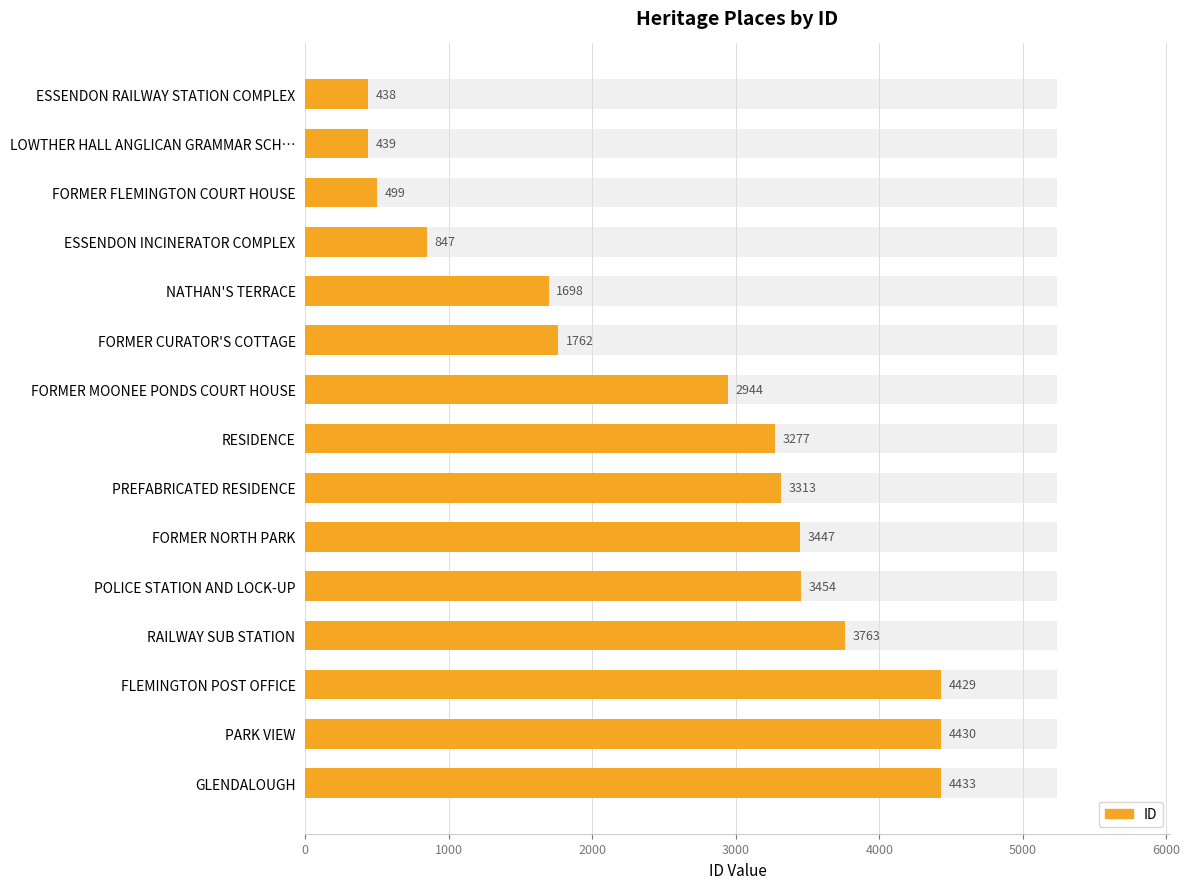

Approximately how many times larger is the value at POLICE STATION AND LOCK-UP compared to PARK VIEW?

0.8